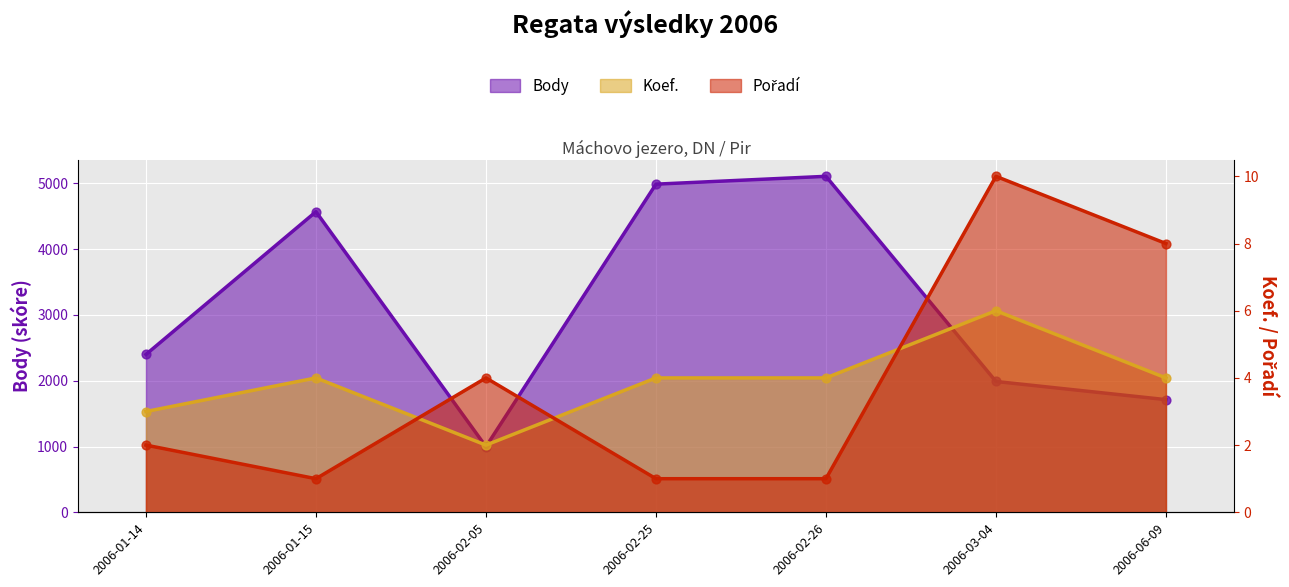

At how many categories does at least one series exceed 1565?

6